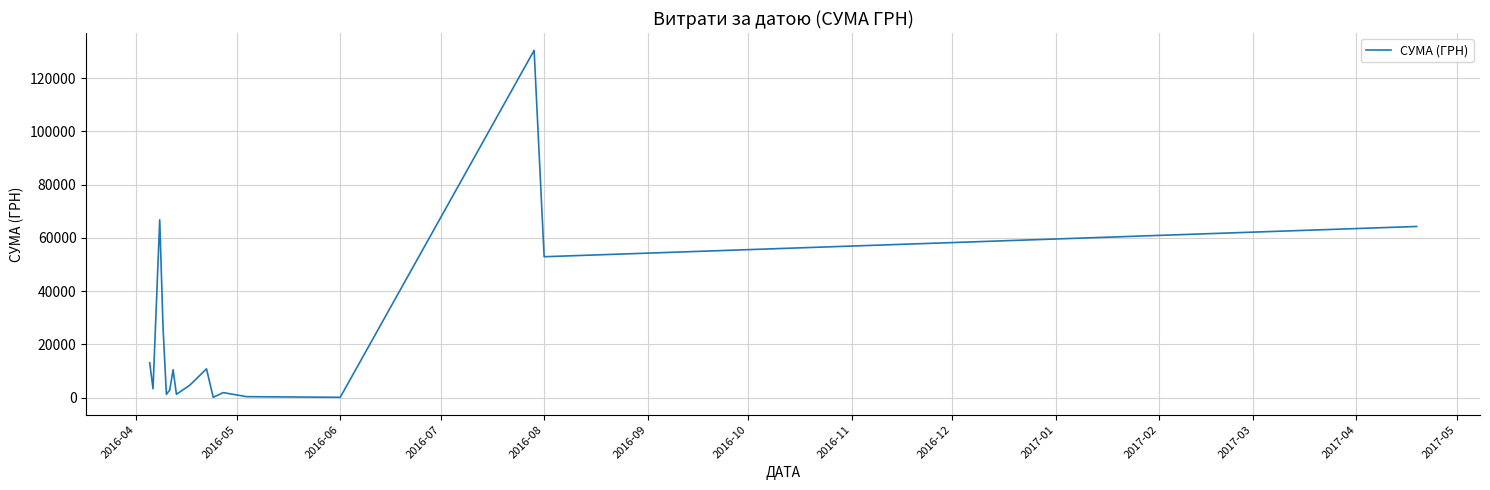

What is the maximum value shown in the chart?

130379.7